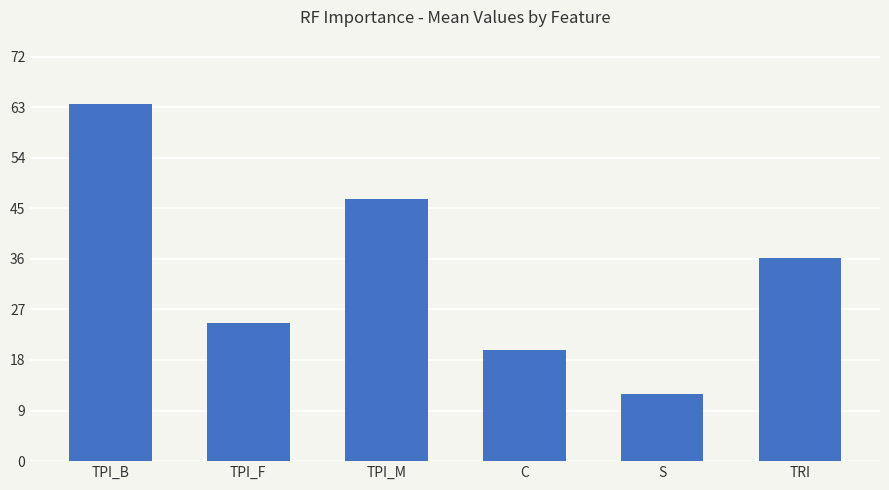

What is the change in value from TPI_B to TPI_M?

-16.9